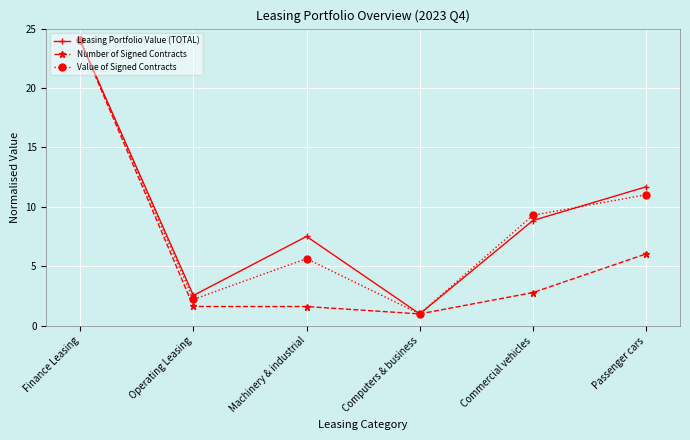

At which category does Value of Signed Contracts reach its first local valley?

Operating Leasing